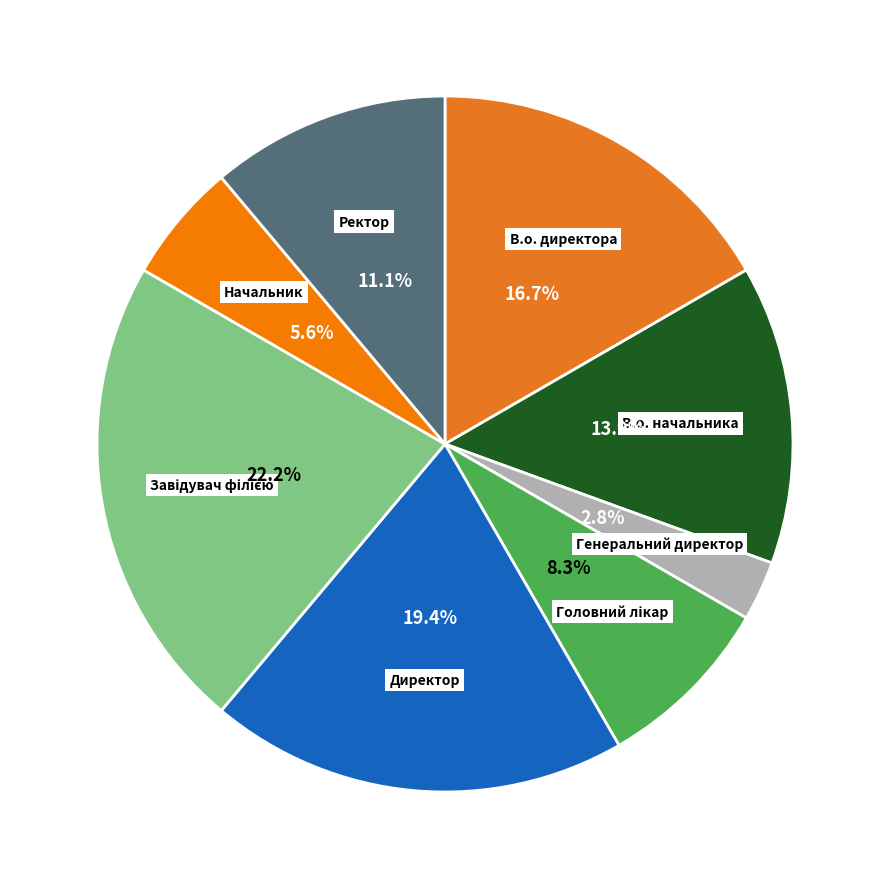

Which has a higher value, Ректор or Начальник?

Ректор